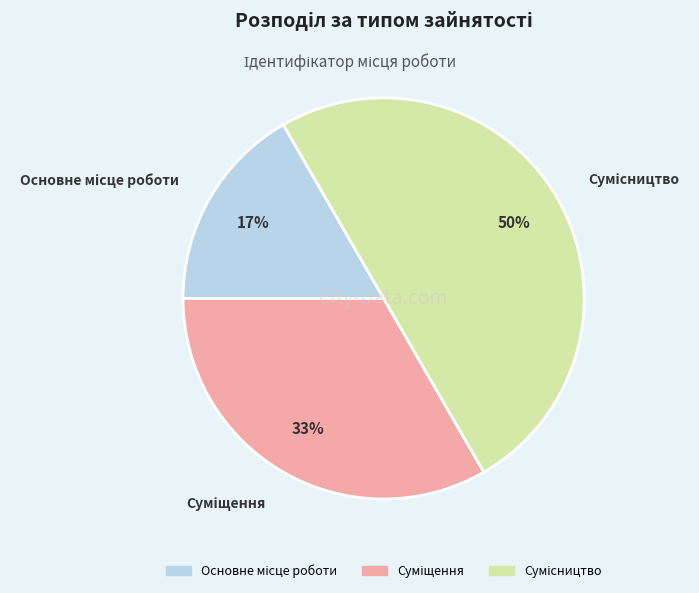

To the nearest percent, what is the difference between the largest and smallest slice percentages?

33%